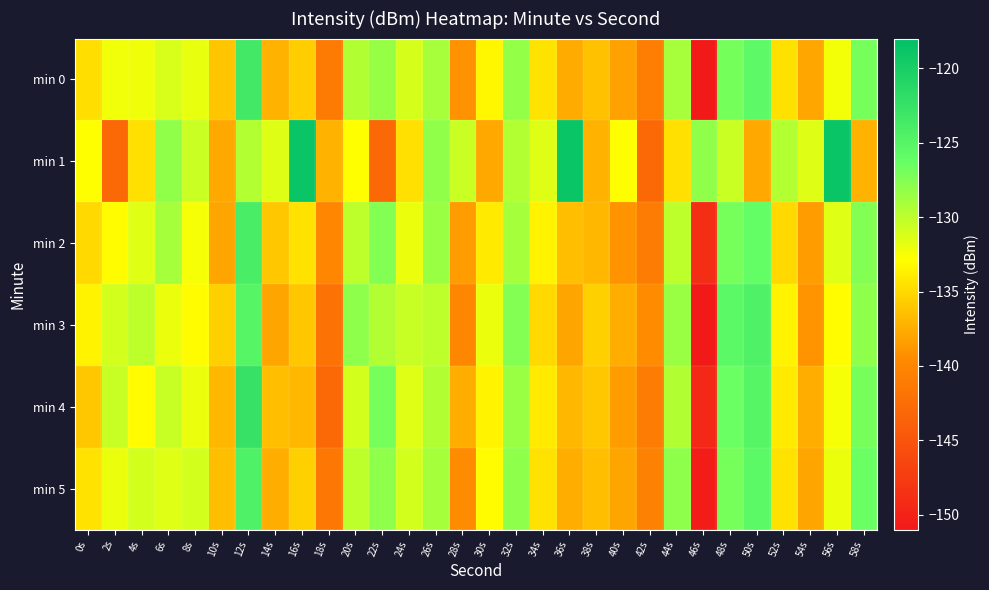

What is the maximum value shown in the chart?

-118.9